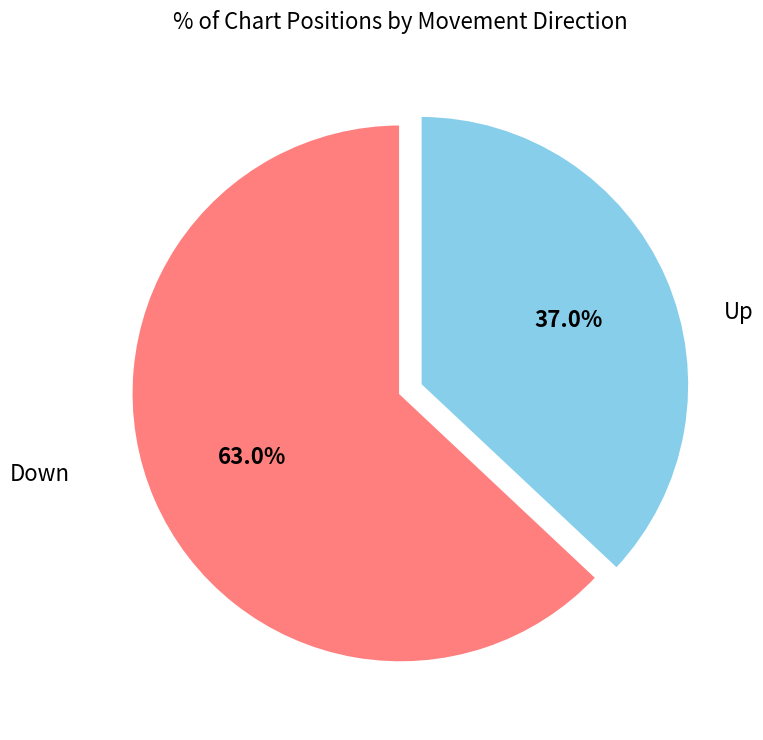

Is there a majority slice in this chart?

Yes